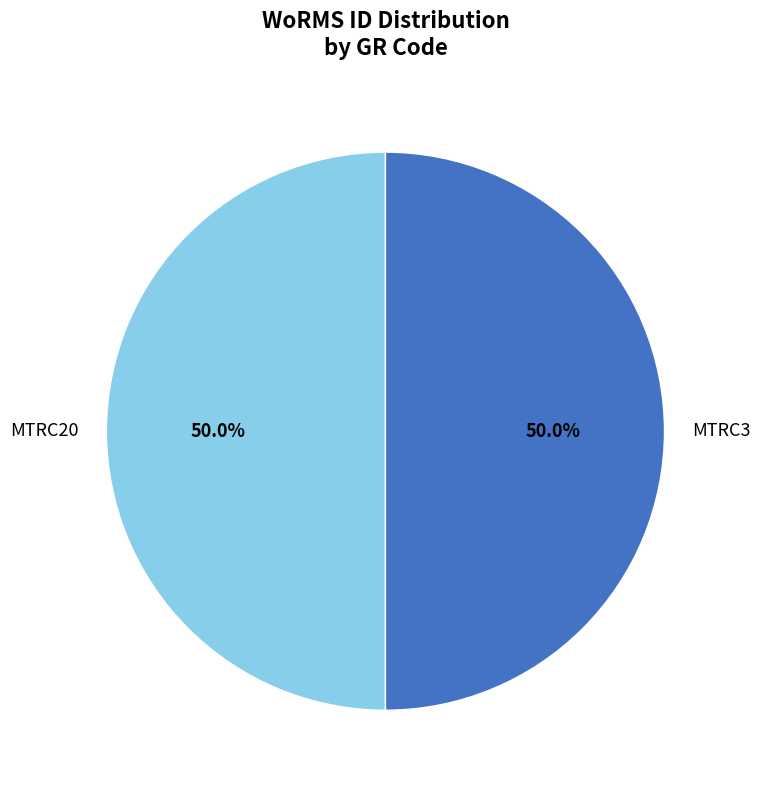

How many segments does this pie chart have?

2